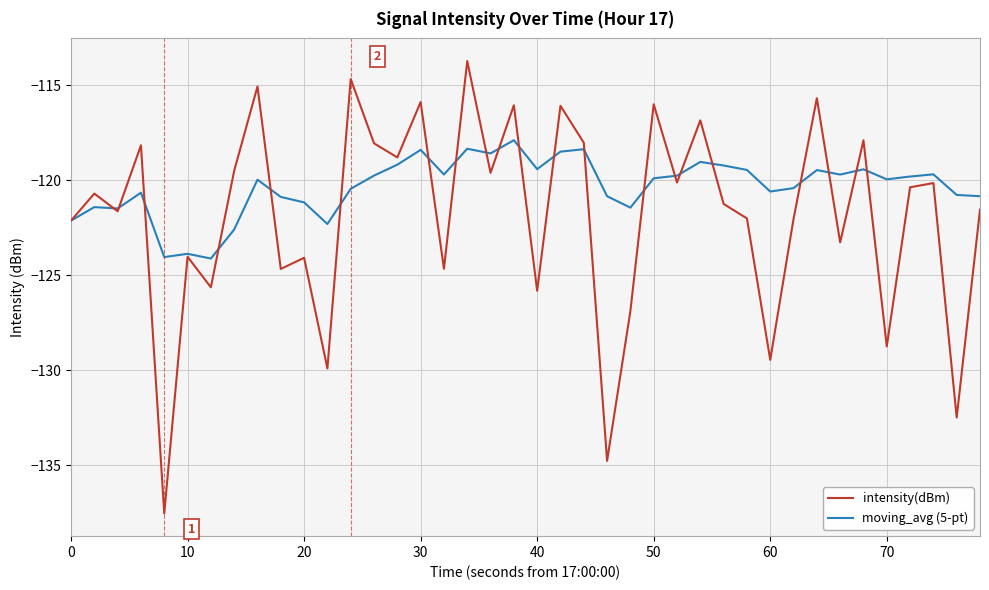

List the series in order of their peak value, lowest first.

moving_avg (5-pt), intensity(dBm)